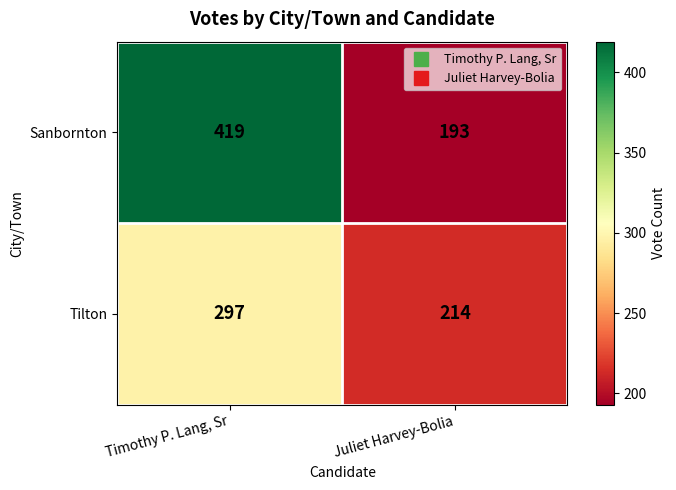

Reading right to left, transcribe all the data shown in this chart.

Sanbornton: 193	419
Tilton: 214	297